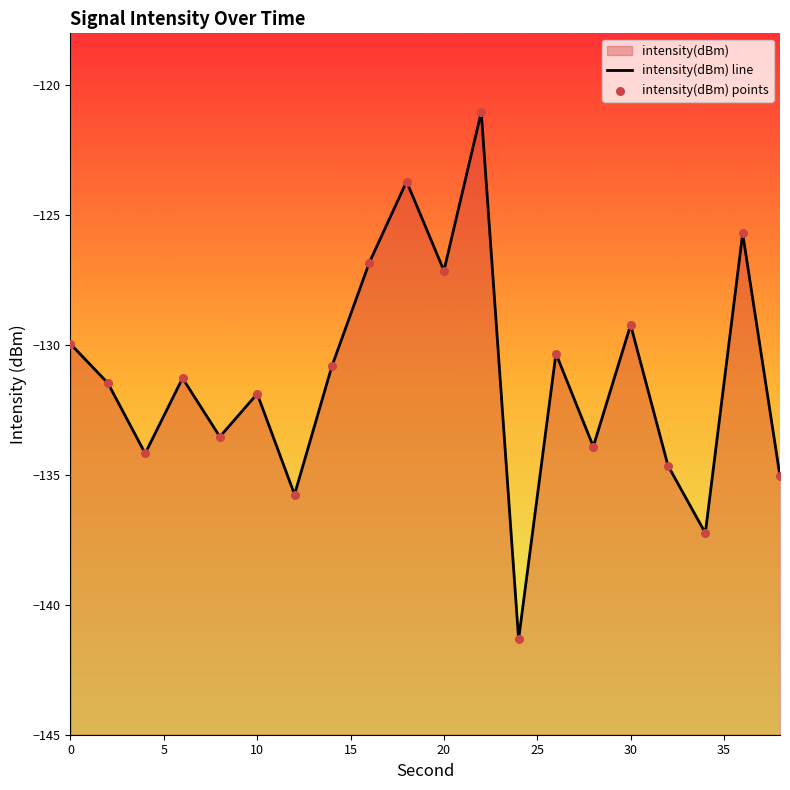

What is the total value across all series at 5?

-262.9